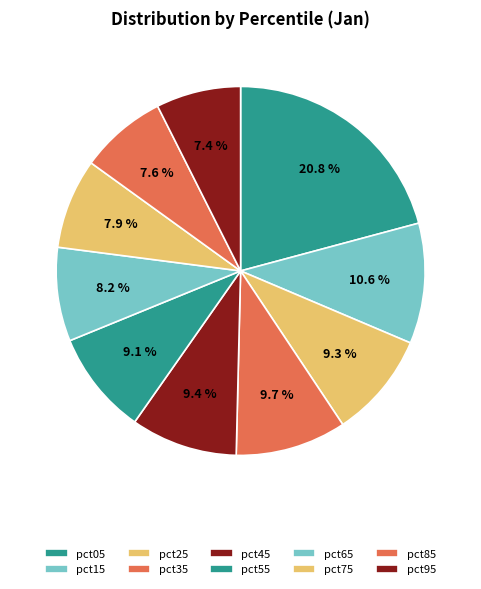

The pct05 slice represents 30% of the pie. True or false?

False